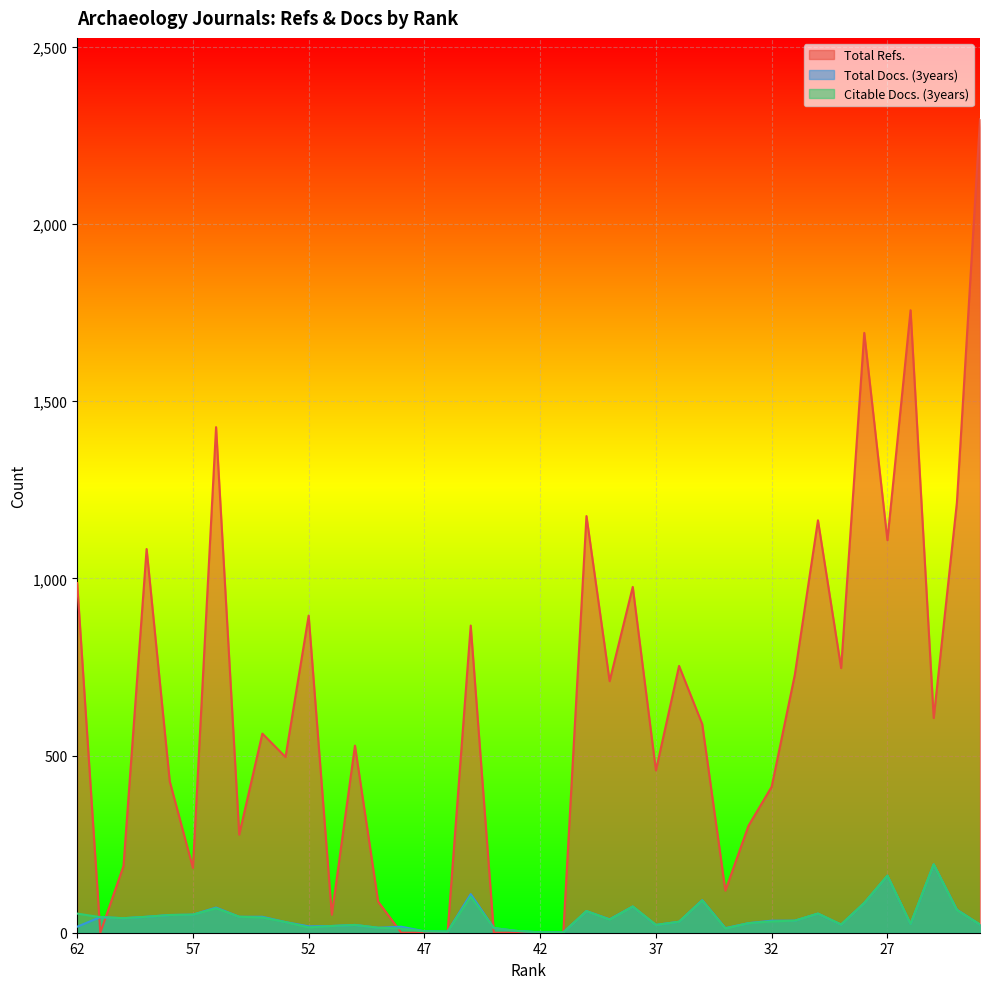

True or false: Total Refs. has more than 1 interior local peaks.

True